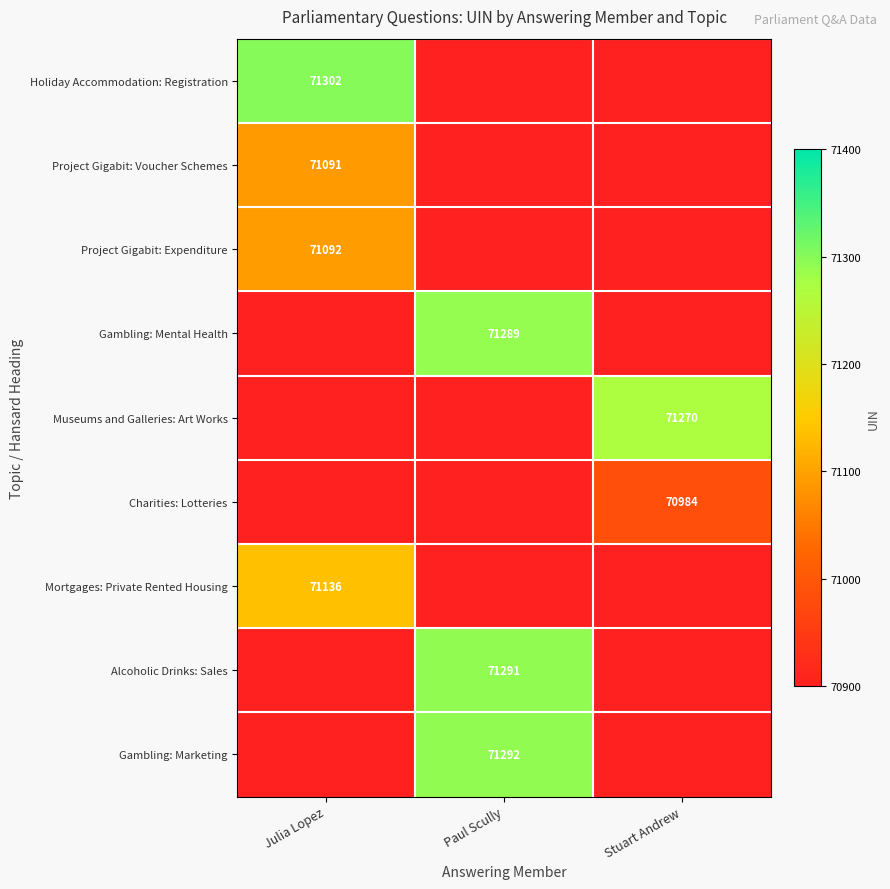

True or false: Holiday Accommodation: Registration has a value of 71302 at Julia Lopez.

True